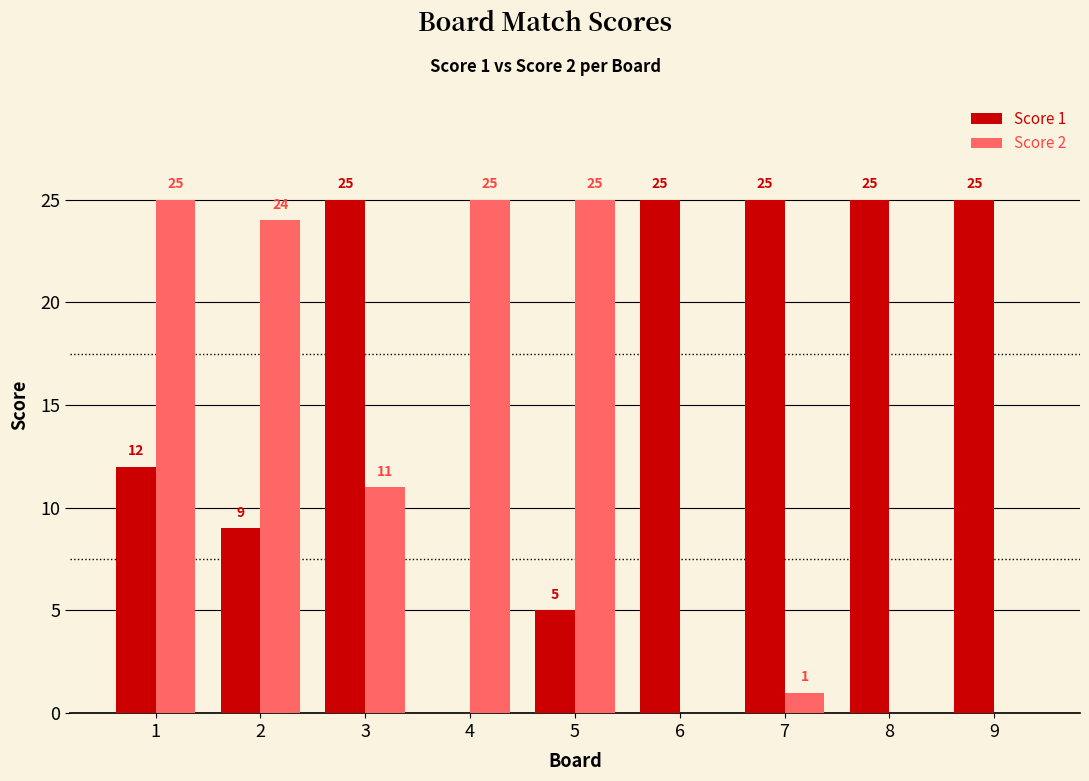

True or false: Score 1 has a value of 17 at 9.

False